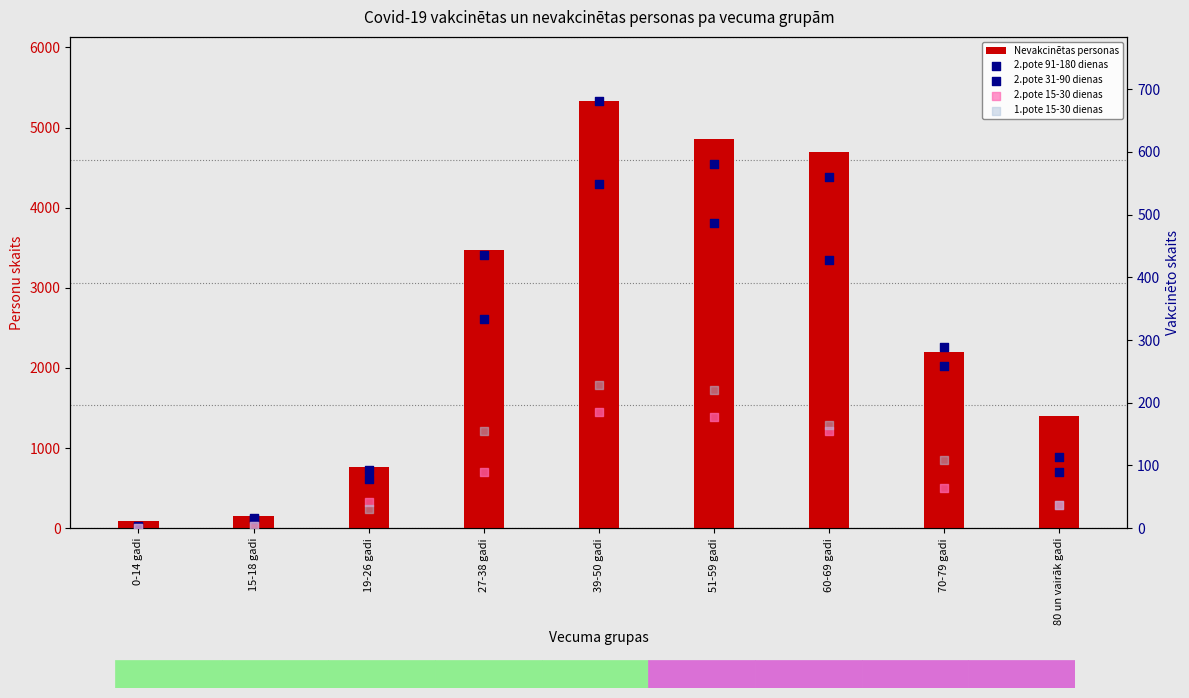

What is the total value across all series at 51-59 gadi?

6320